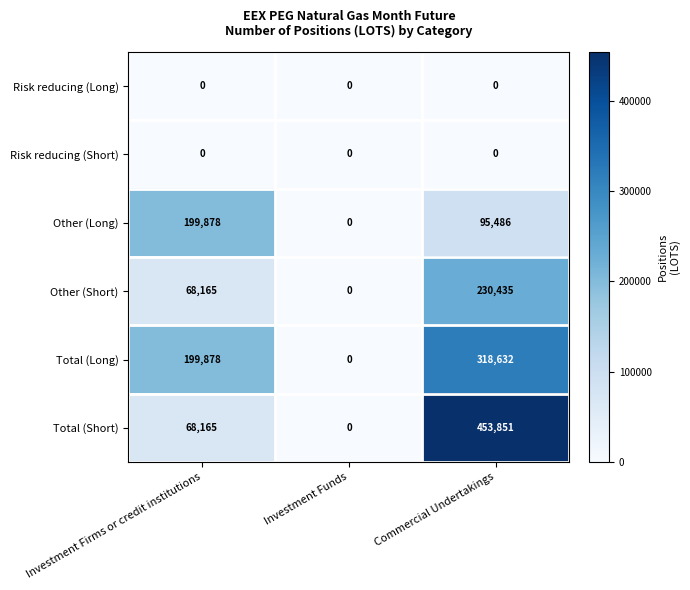

Between Investment Firms or credit institutions and Commercial Undertakings, which series saw the biggest shift?

Total (Short)